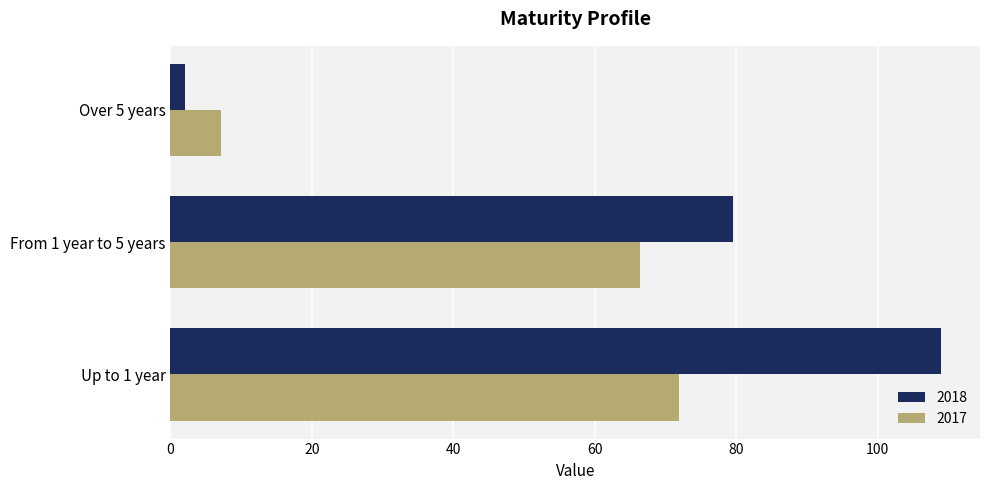

Rank the series by their average value, from lowest to highest.

2017, 2018